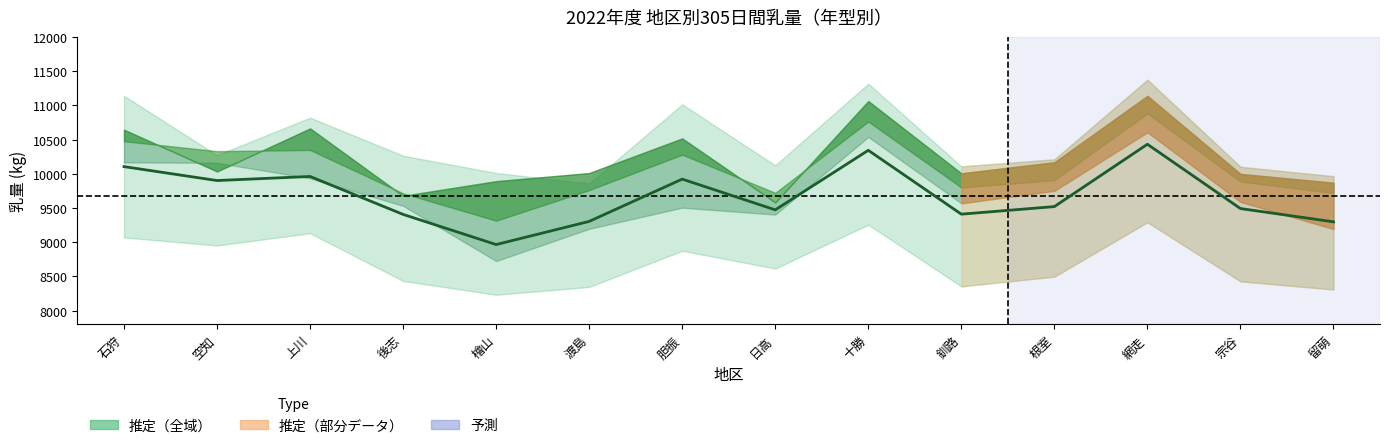

Which label corresponds to the largest value in the chart?

網走